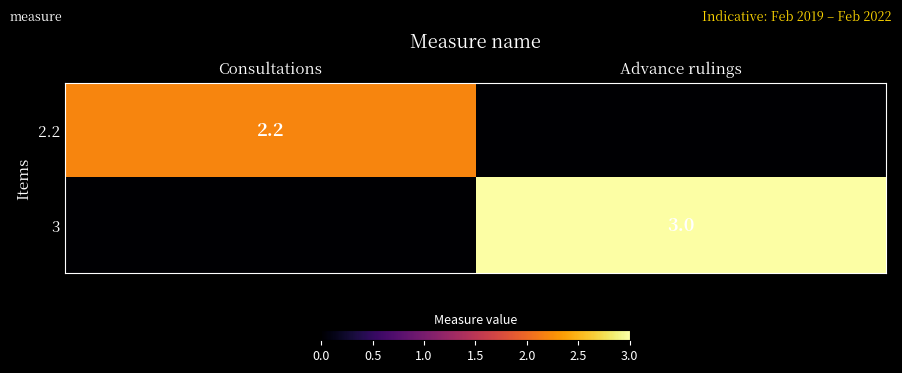

True or false: 2.2 has a value of 2.2 at Consultations.

True